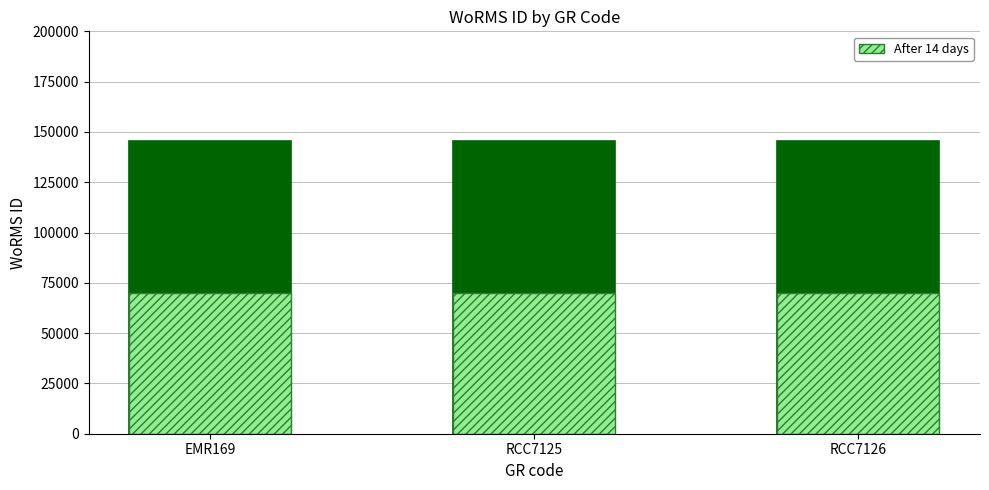

What is the label of the 1st bar from the right?

RCC7126